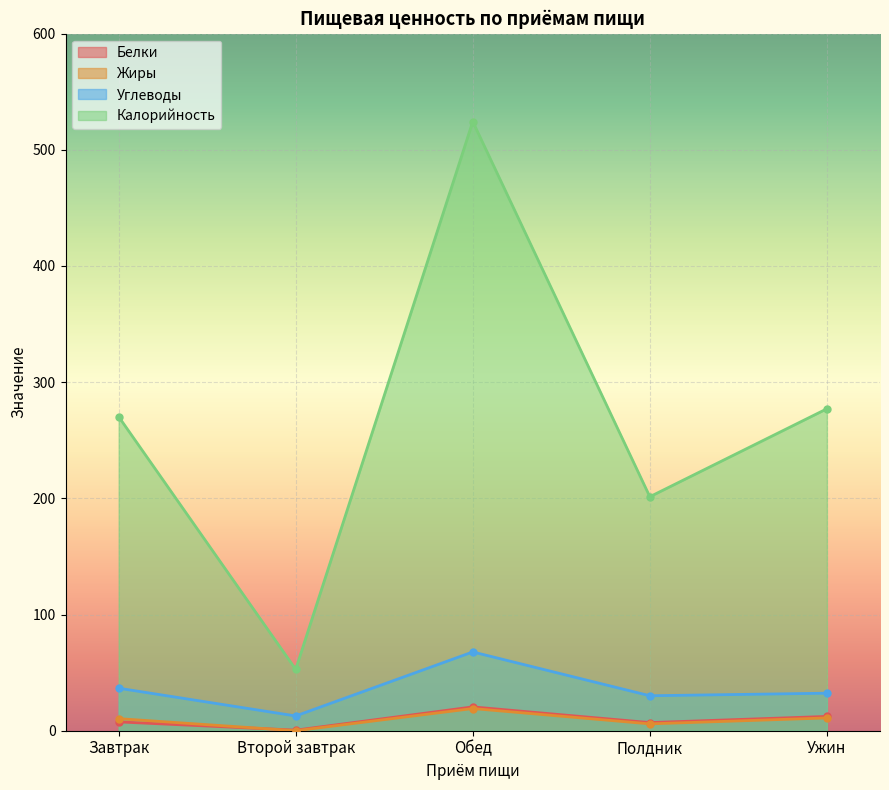

At which category does Углеводы reach its first local peak?

Обед